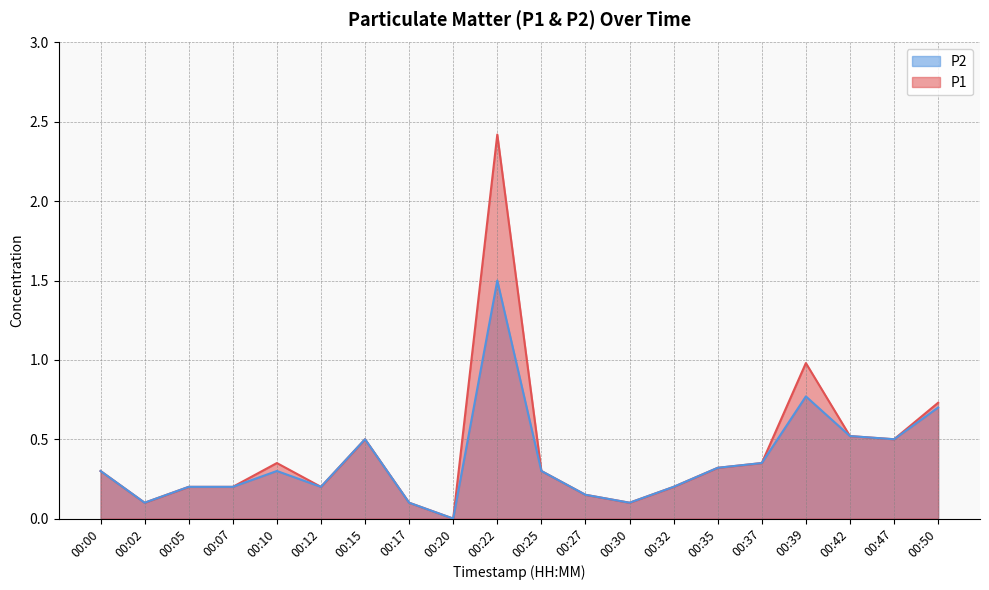

What is the sum of the P2 values at 00:32 and 00:27?

0.3